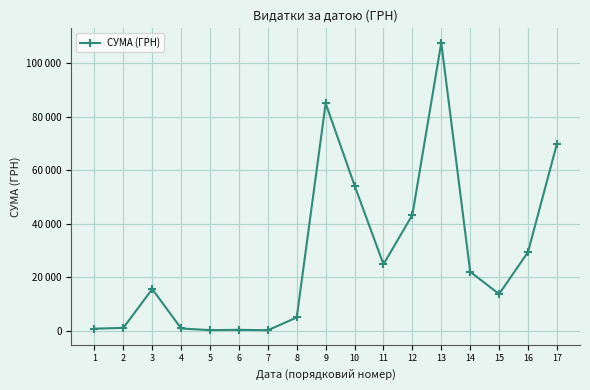

What is the value of the 14th point from the left?

22122.9